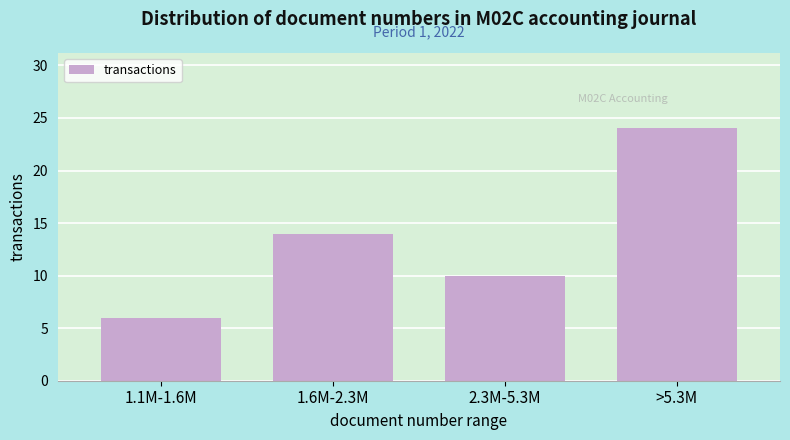

Reading left to right, list all the values displayed in this chart.

1.1M-1.6M=6	1.6M-2.3M=14	2.3M-5.3M=10	>5.3M=24